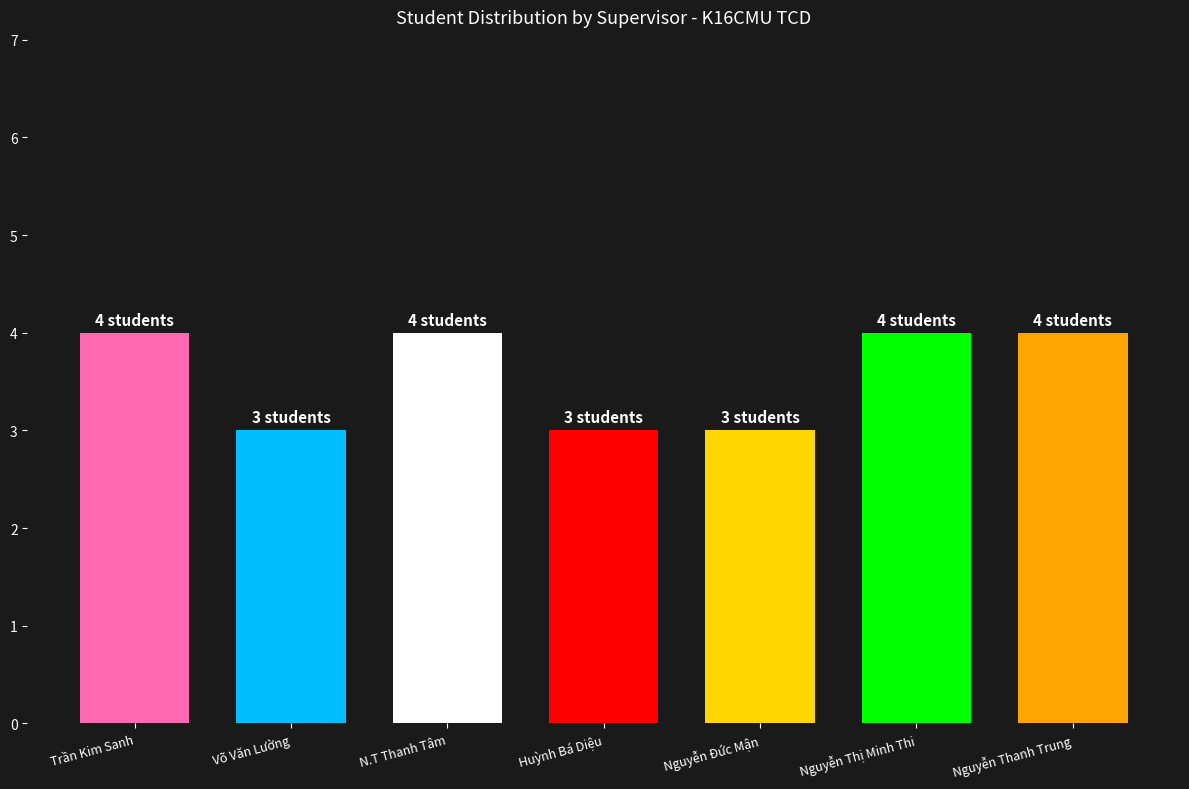

What is the minimum value shown in the chart?

3